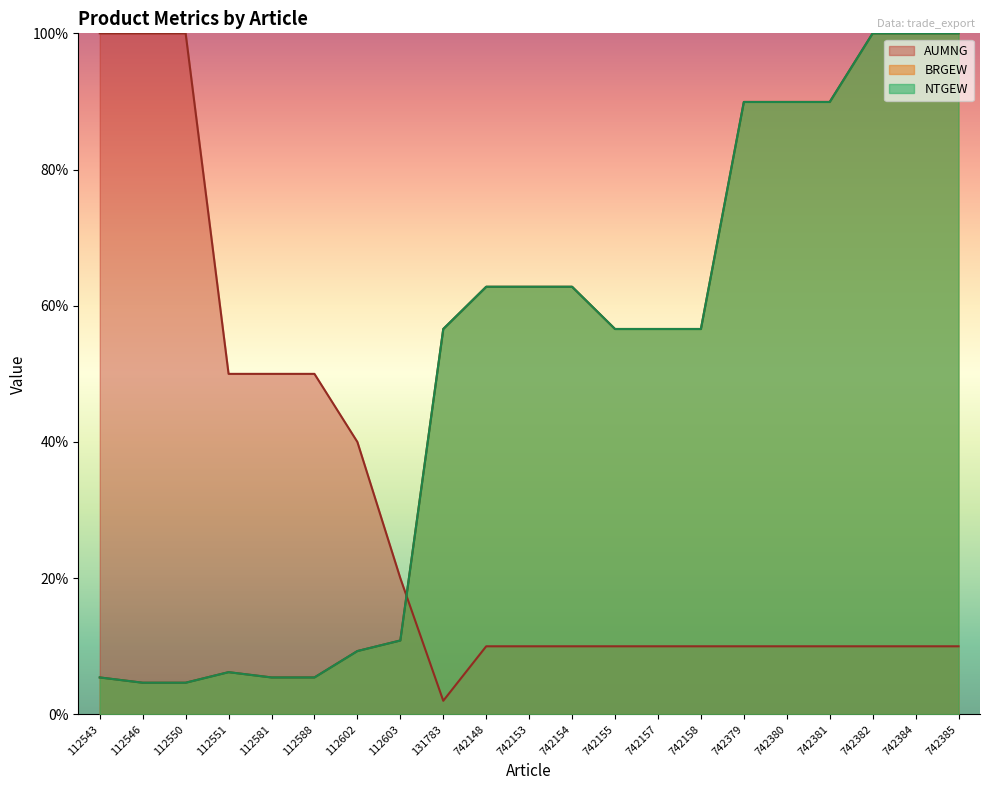

What is the spread (max minus min) of values at 742158?

0.5